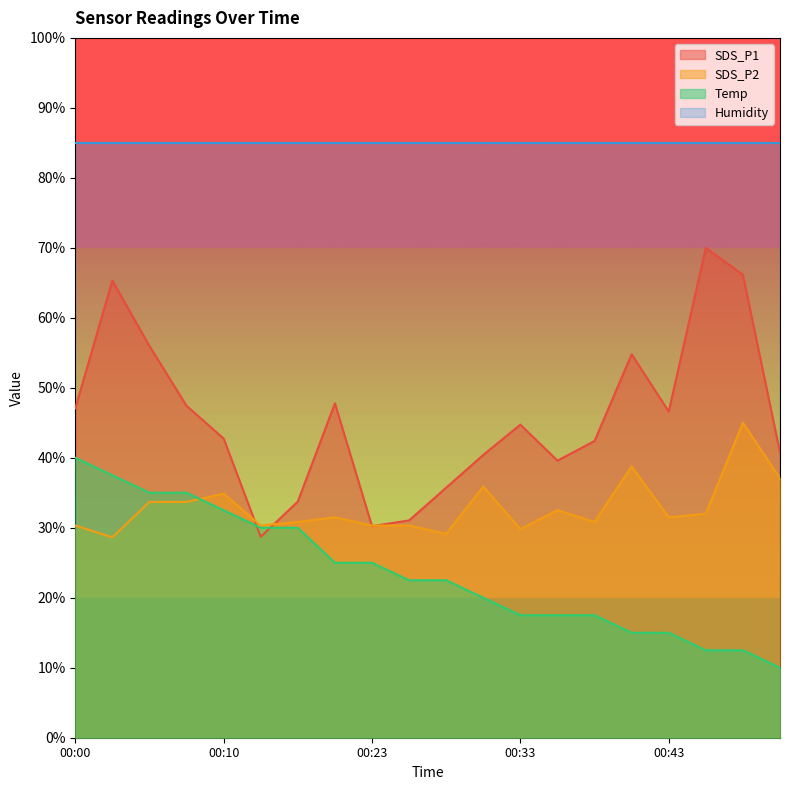

Which series has the largest total across all categories?

Humidity